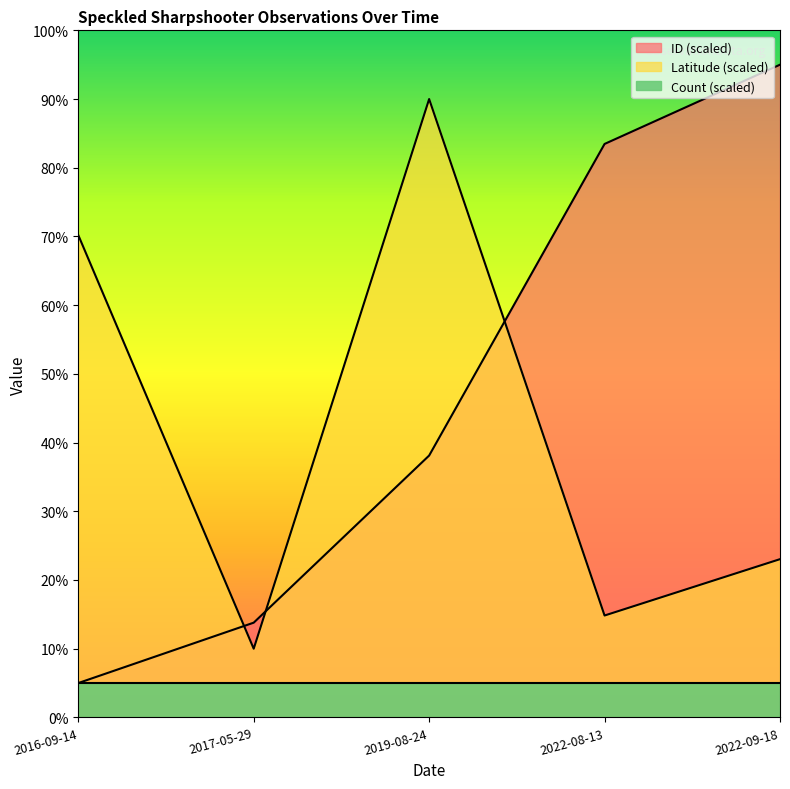

Where do ID_scaled and Latitude first cross each other?

2016-09-14 and 2017-05-29